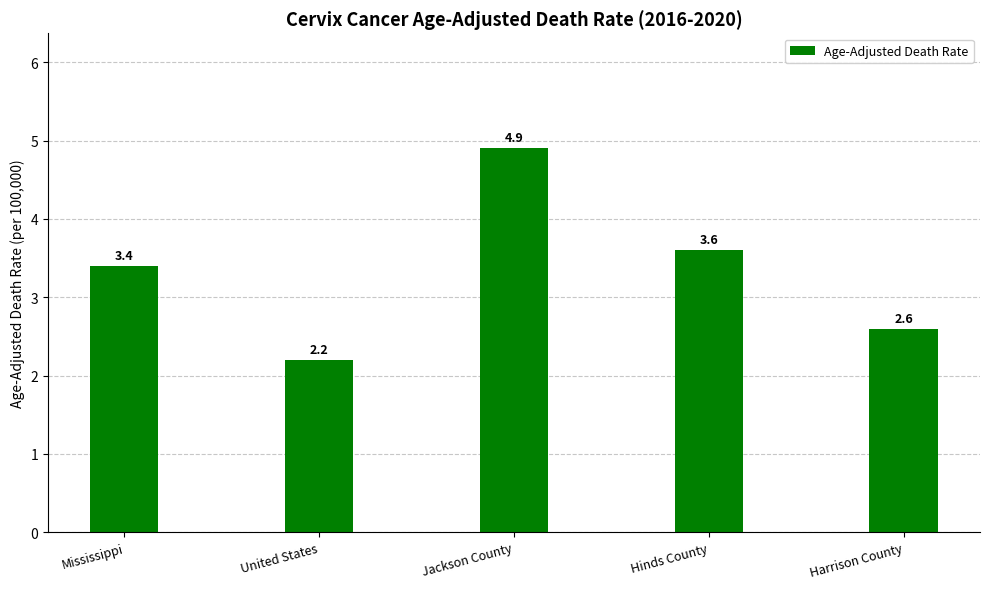

The chart shows a value of 0.9 at Harrison County. True or false?

False